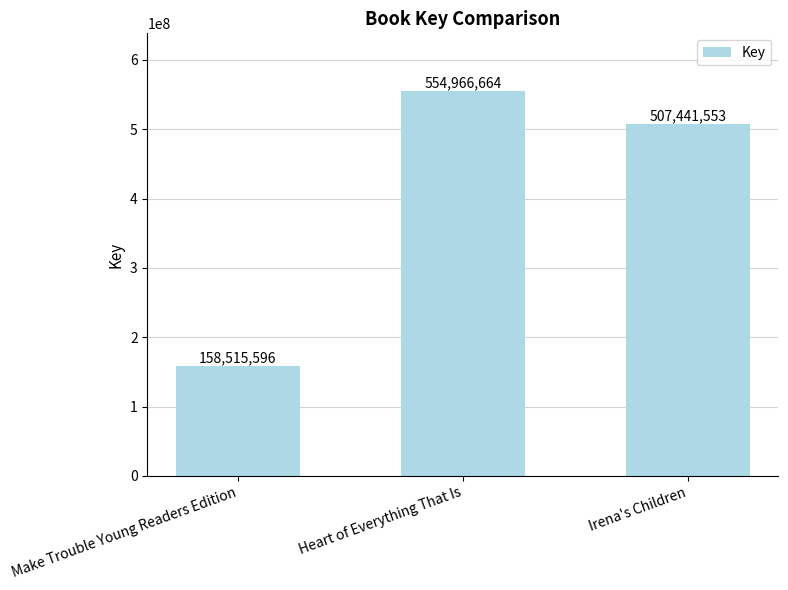

What is the value of the 3rd bar from the left?

507441553